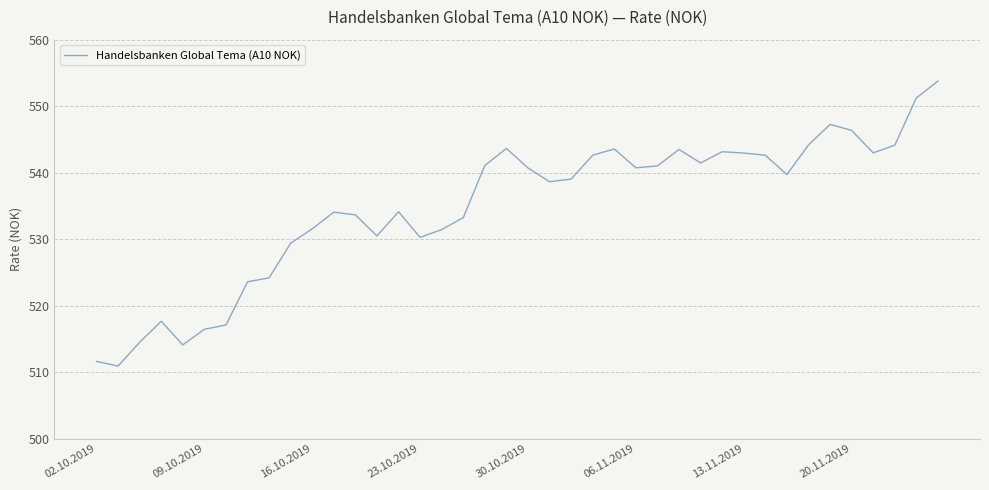

What is the smallest value displayed?

510.9